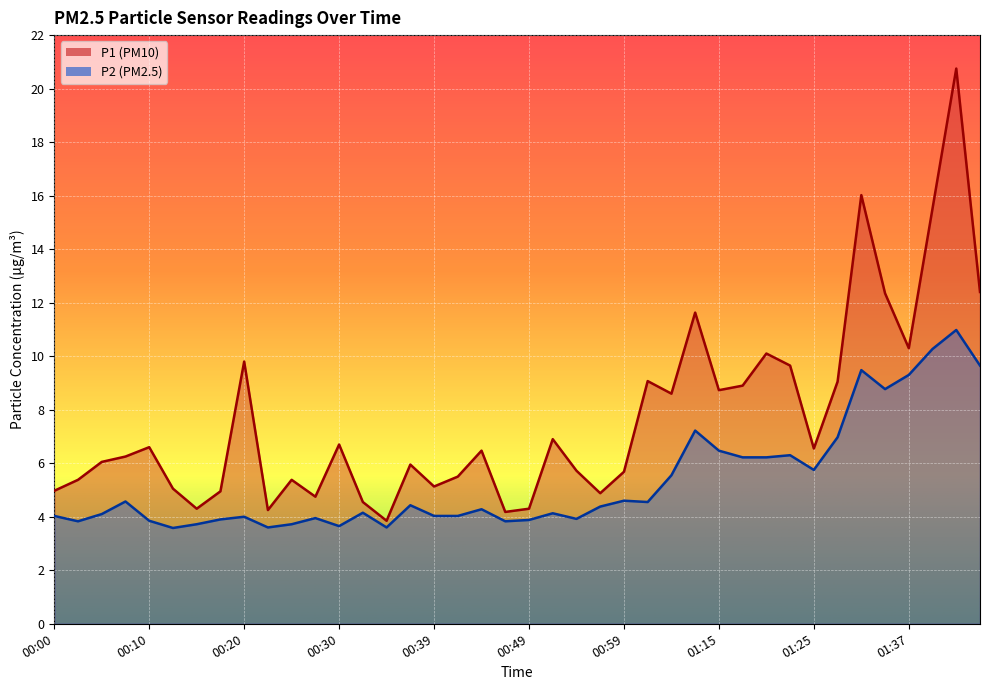

What is the total value across all series at 00:15?

8.0